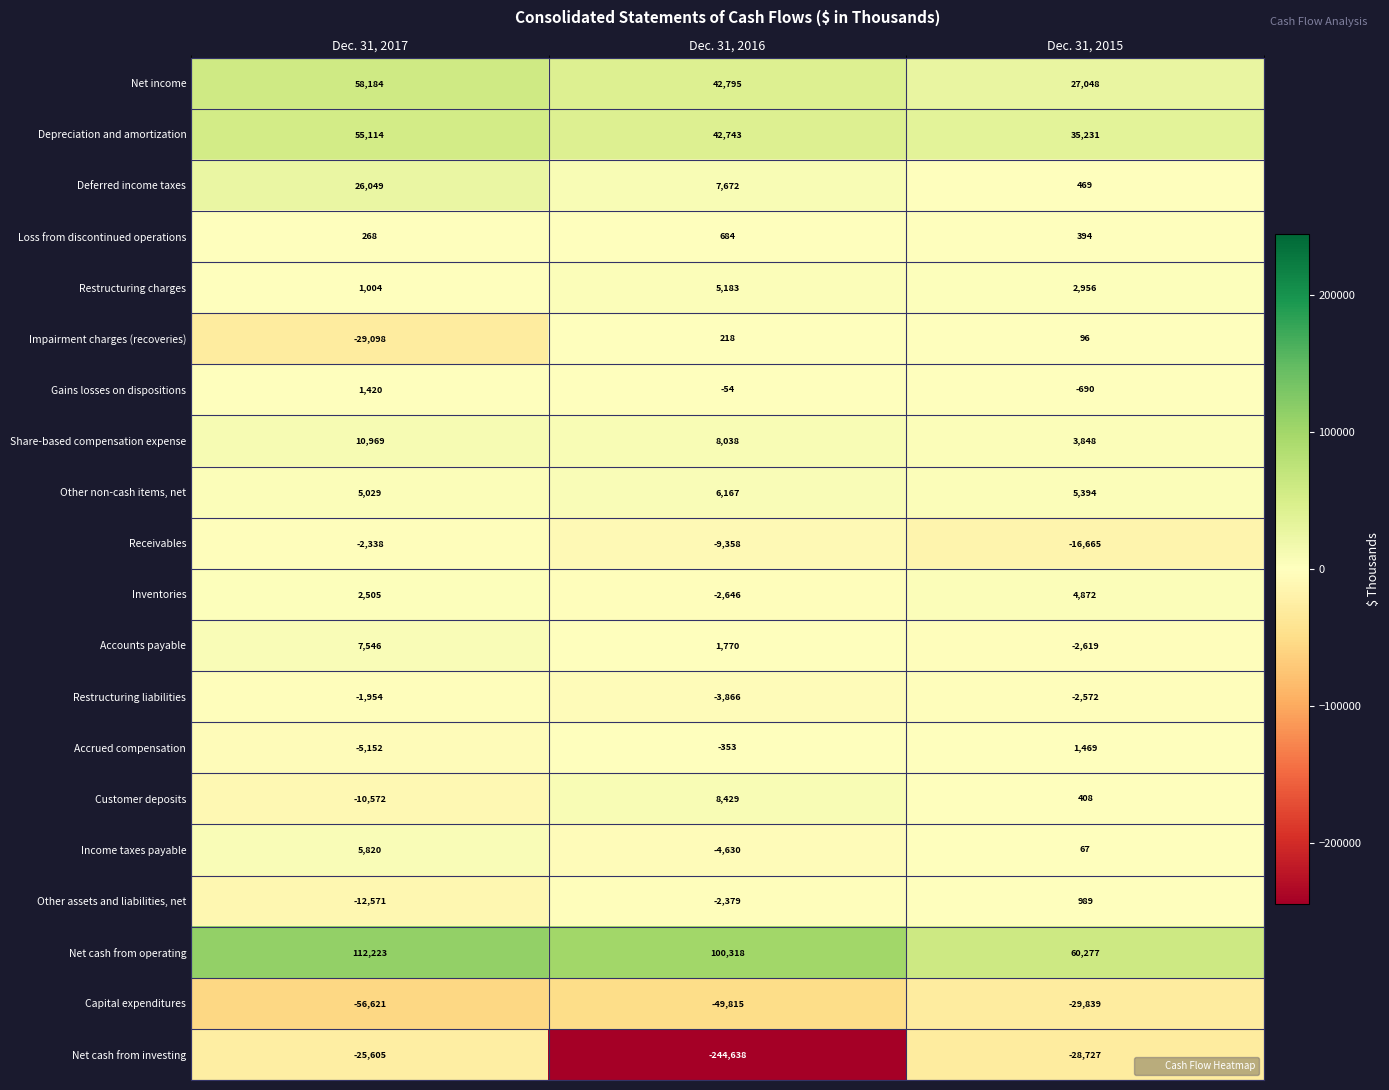

What is the smallest value displayed?

-244638